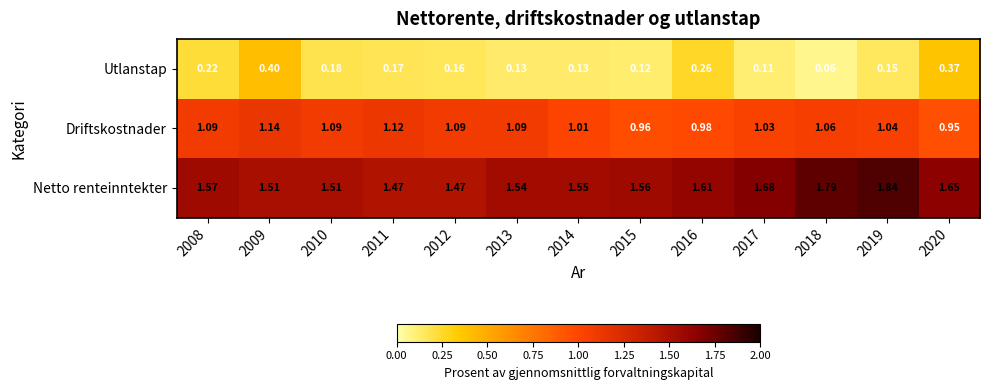

Is the value of Netto renteinntekter at 2008 greater than the value of Driftskostnader at 2015?

Yes